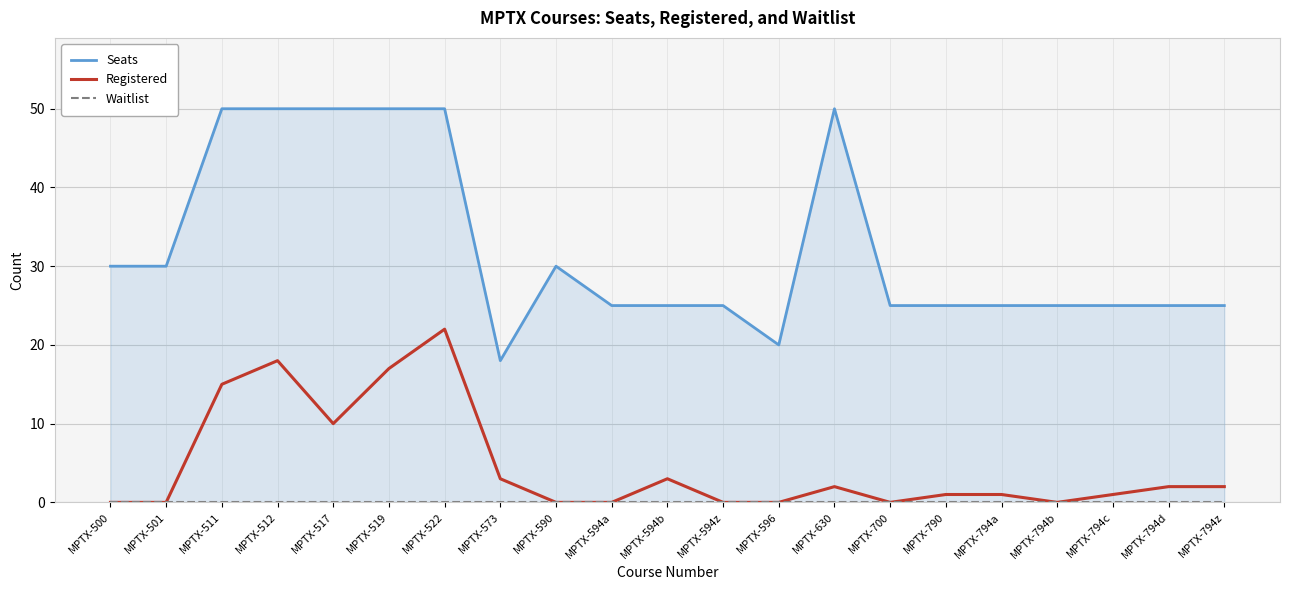

The value of Waitlist at MPTX-500 is 0. True or false?

True